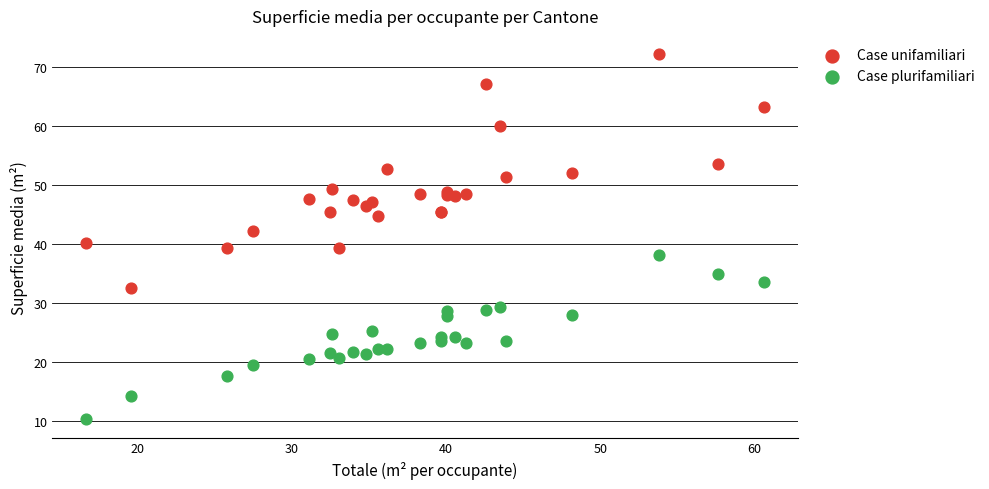

Which series contains the highest Y value?

Case unifamiliari